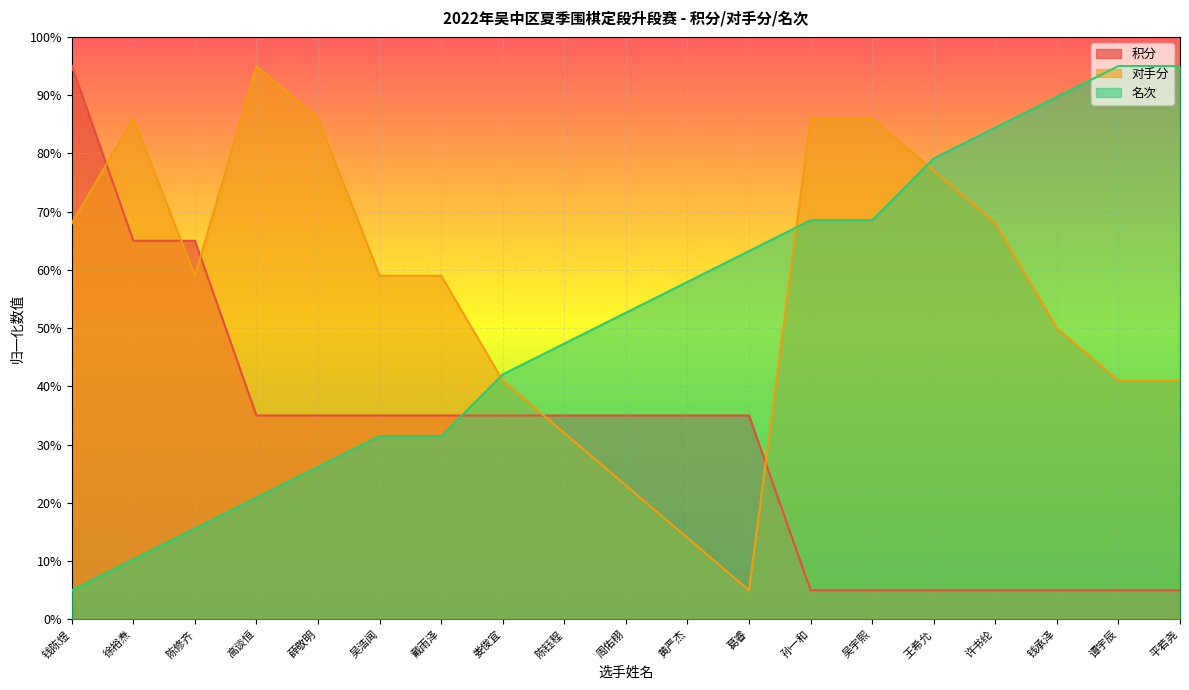

What is the label of the 4th point from the right?

许书纶